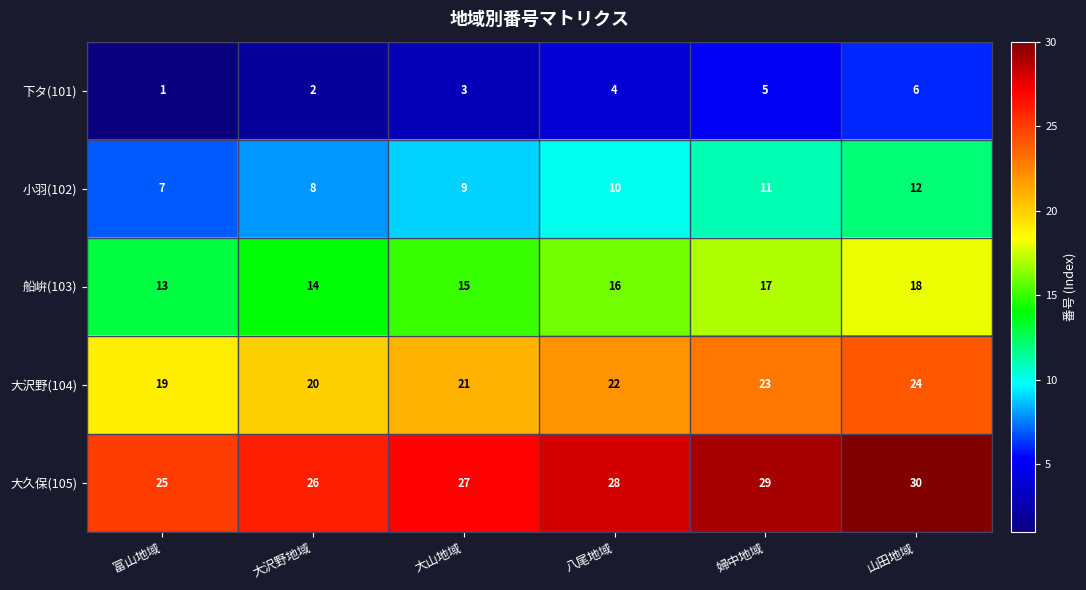

Rank the series by their maximum value, from highest to lowest.

大久保(105), 大沢野(104), 船峅(103), 小羽(102), 下タ(101)